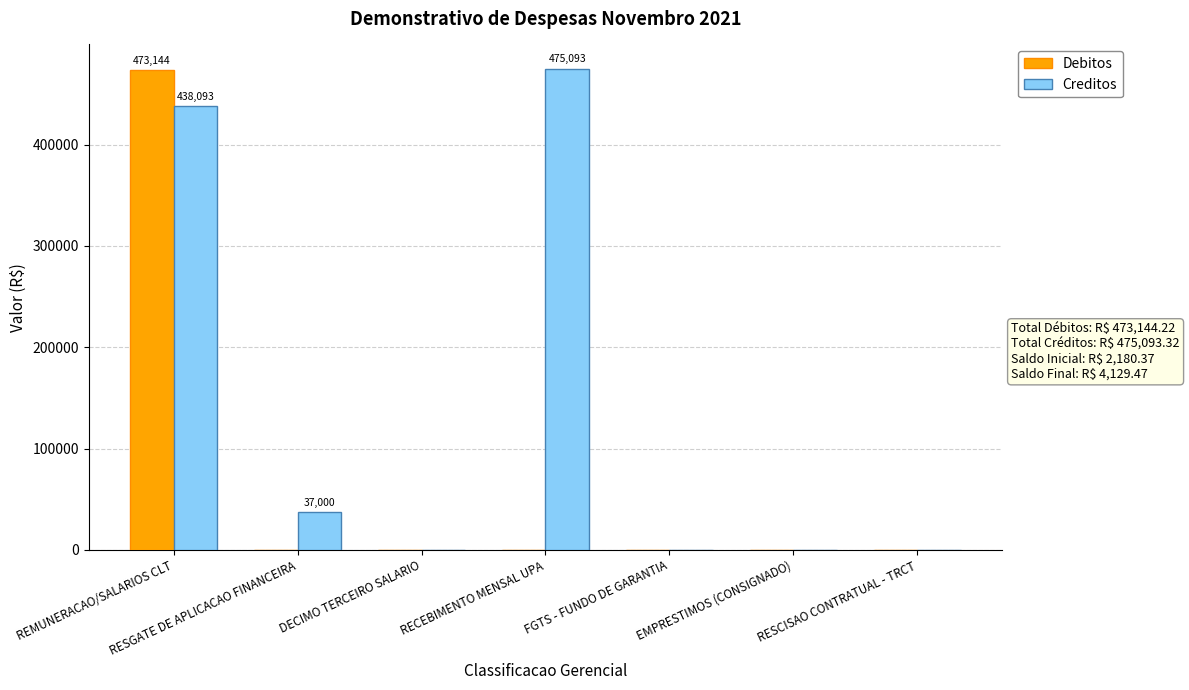

Which series changed the most between REMUNERACAO/SALARIOS CLT and FGTS - FUNDO DE GARANTIA?

Debitos